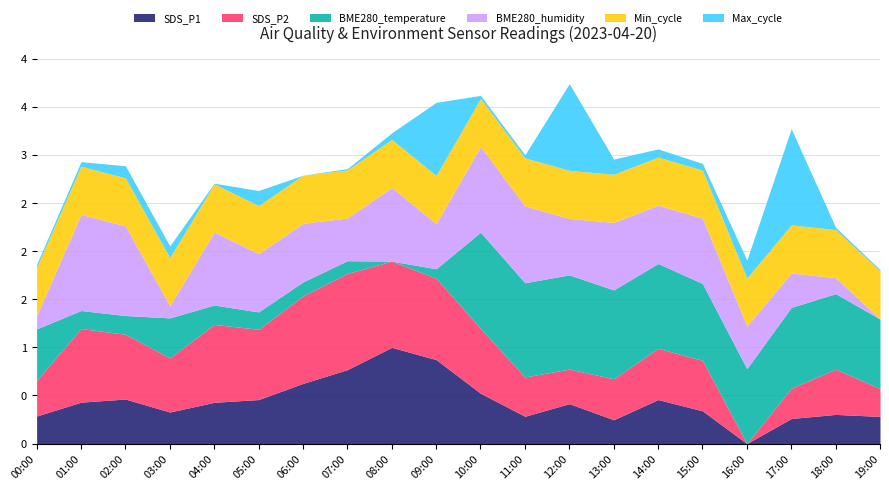

Which category has the lowest value across all series?

16:00